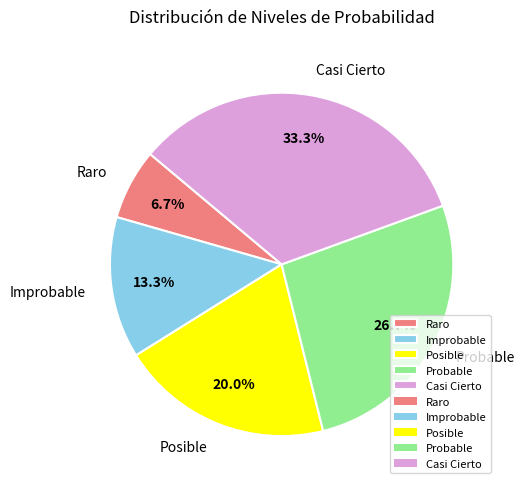

To the nearest percent, what is the difference between the Posible and Raro slice percentages?

13%